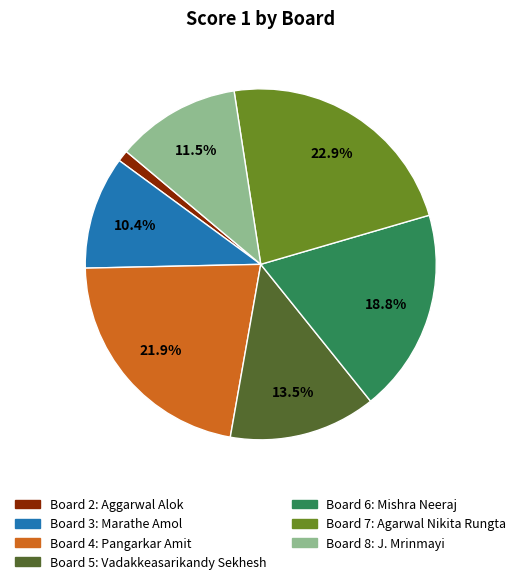

Does any single category account for the majority?

No